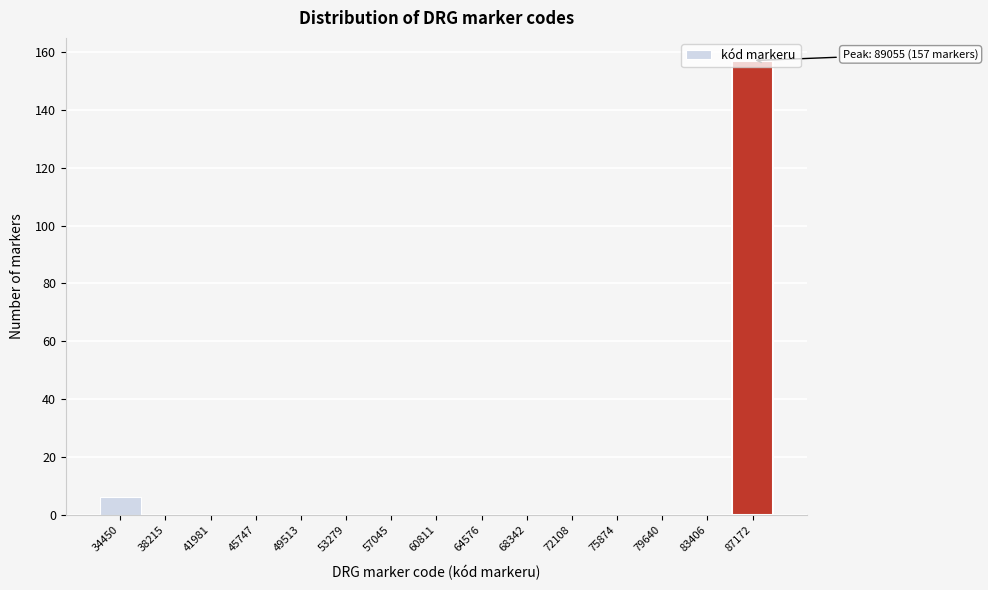

Between 87172 and 79640, which is larger?

87172